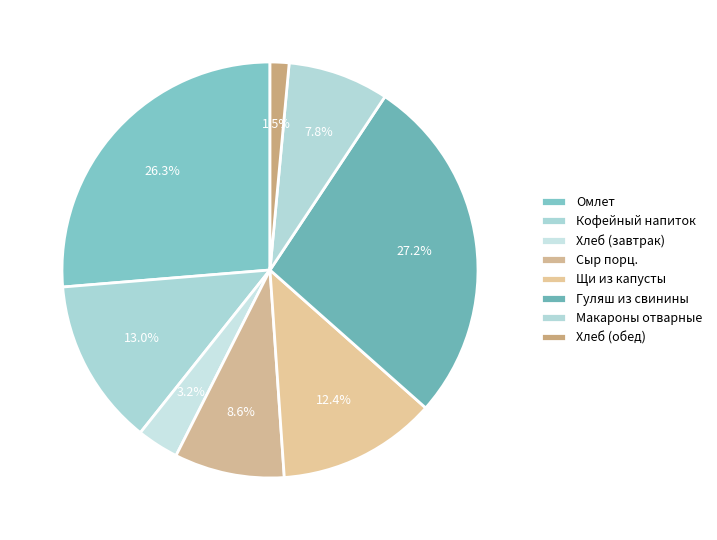

Combined, do Омлет and Хлеб (обед) account for over 50%?

No